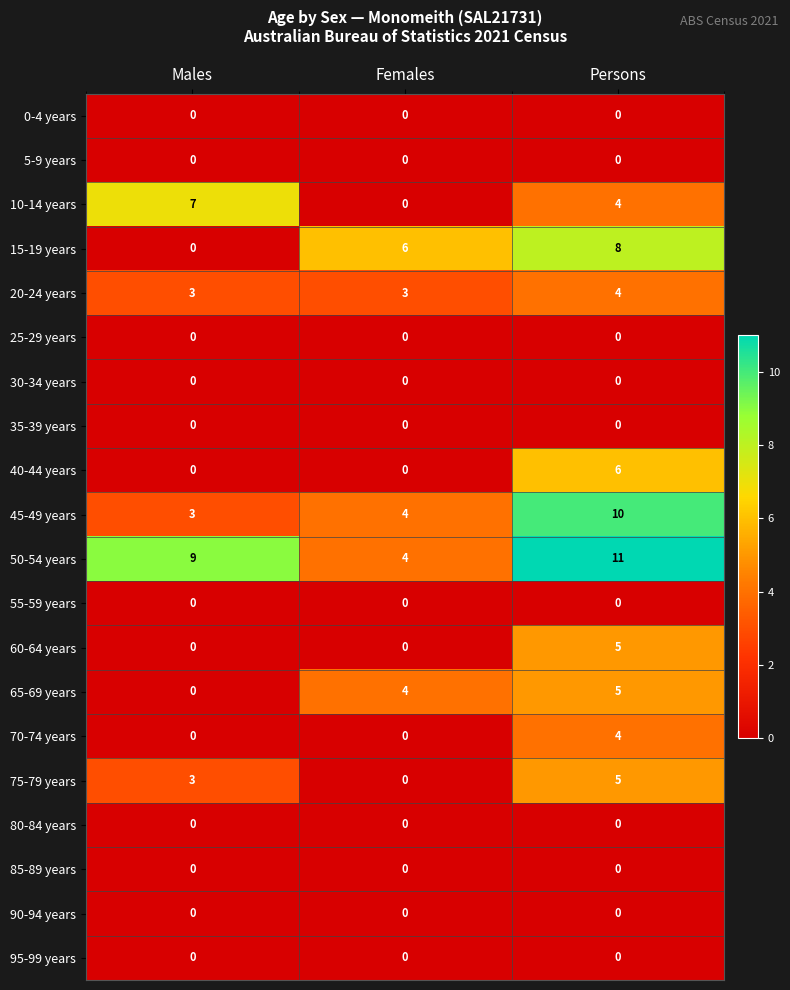

Count the number of categories in the chart.

3